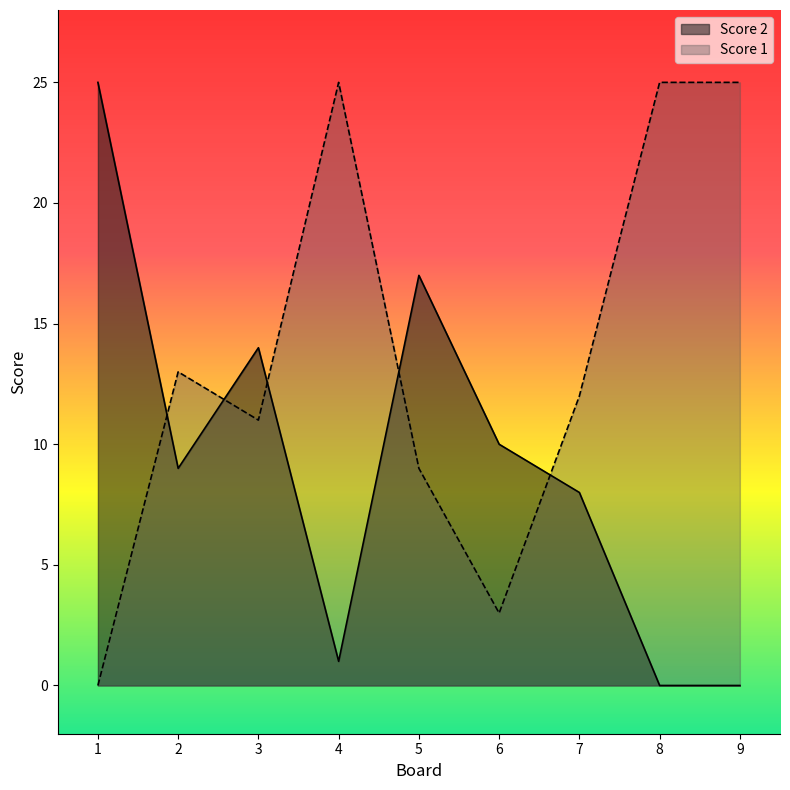

Reading left to right, extract all data points from this chart.

Score 2: 25	9	14	1	17	10	8	0	0
Score 1: 0	13	11	25	9	3	12	25	25